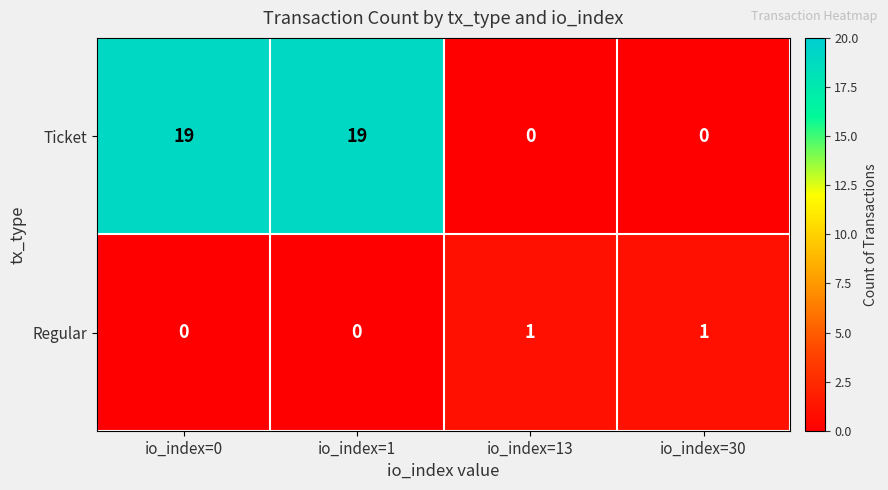

How many data points does each series have?

4